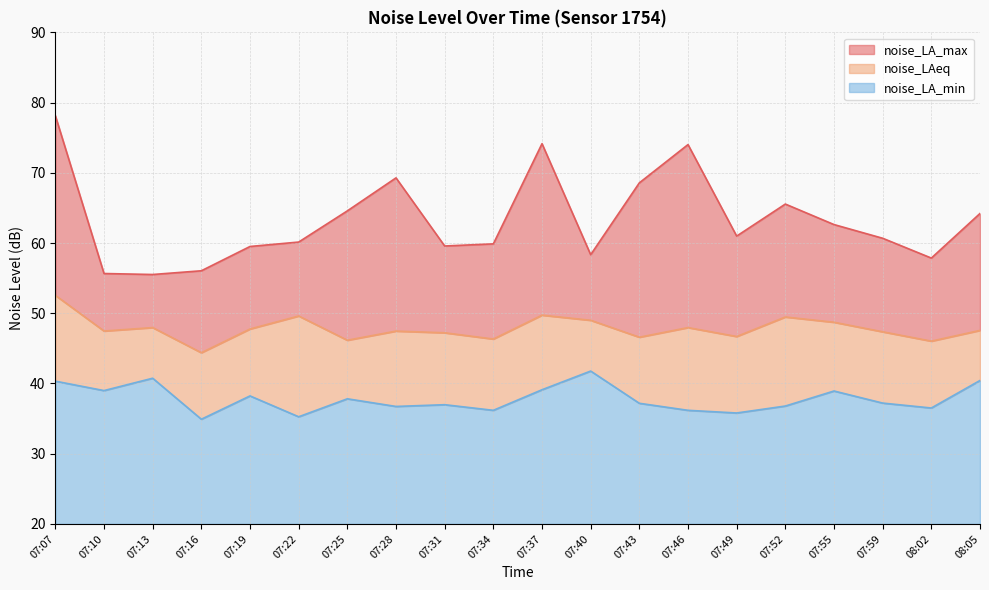

At how many categories does at least one series exceed 63?

8